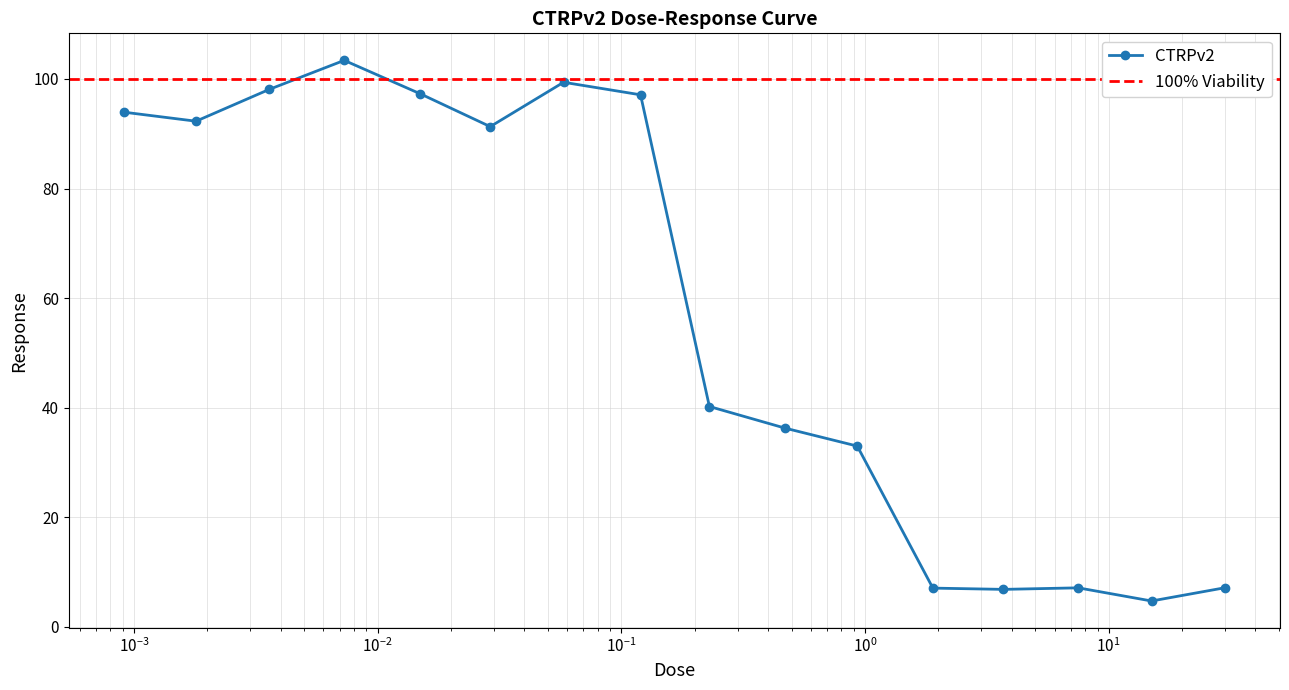

What is the difference between the maximum and minimum values?

98.7